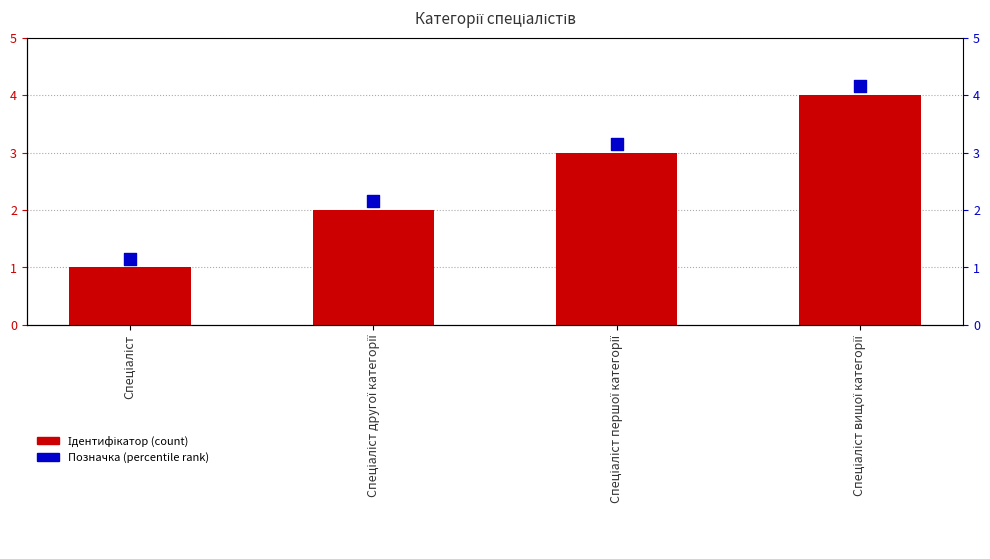

Which series has the largest total across all categories?

Позначка